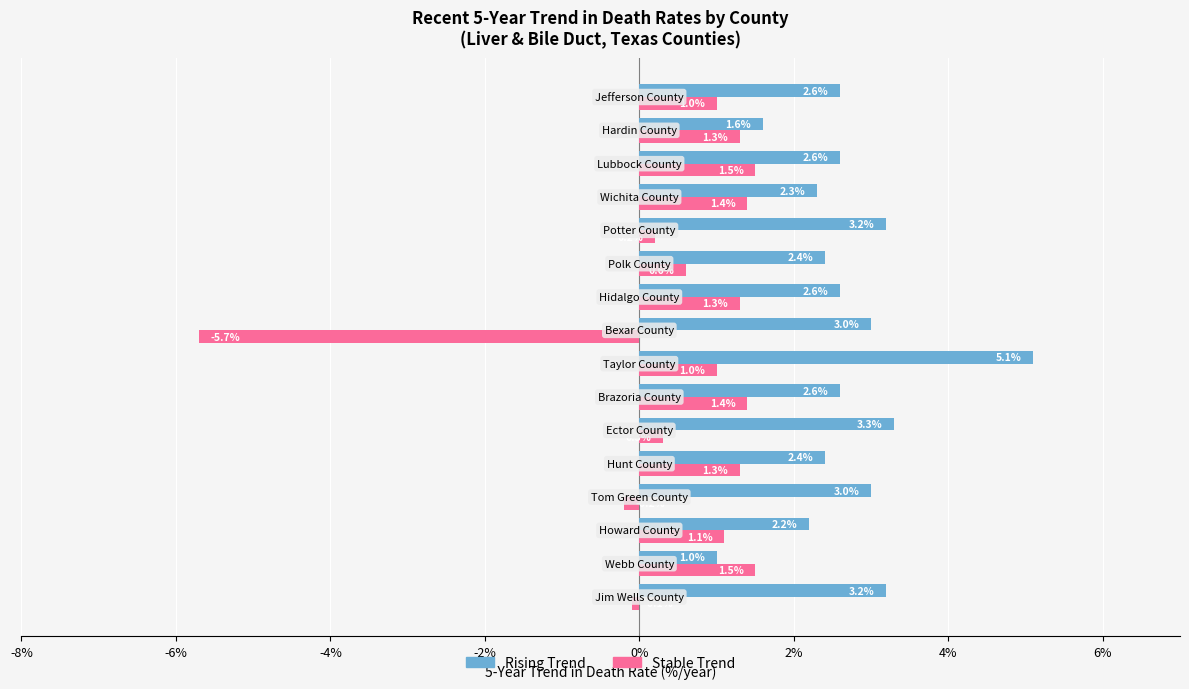

Which series has the widest spread of values?

Stable Trend